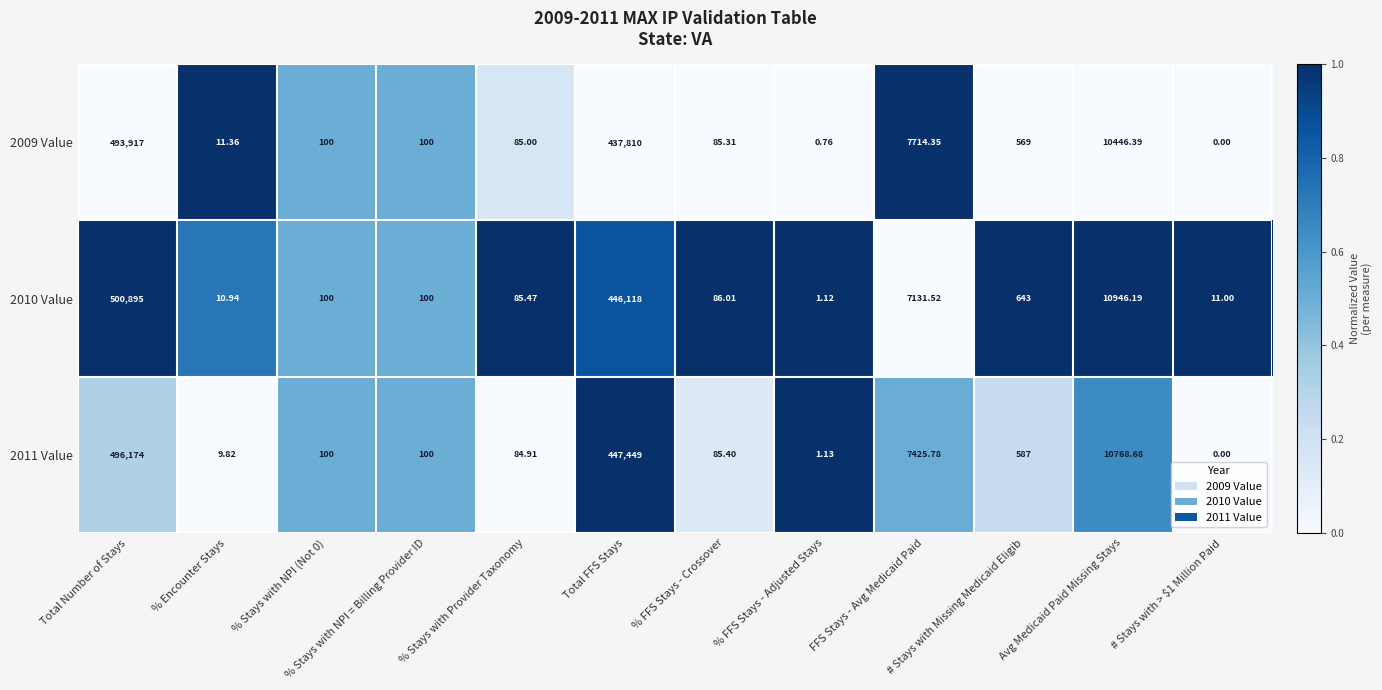

Which category has the highest value in the 2009 Value series?

Total Number of Stays